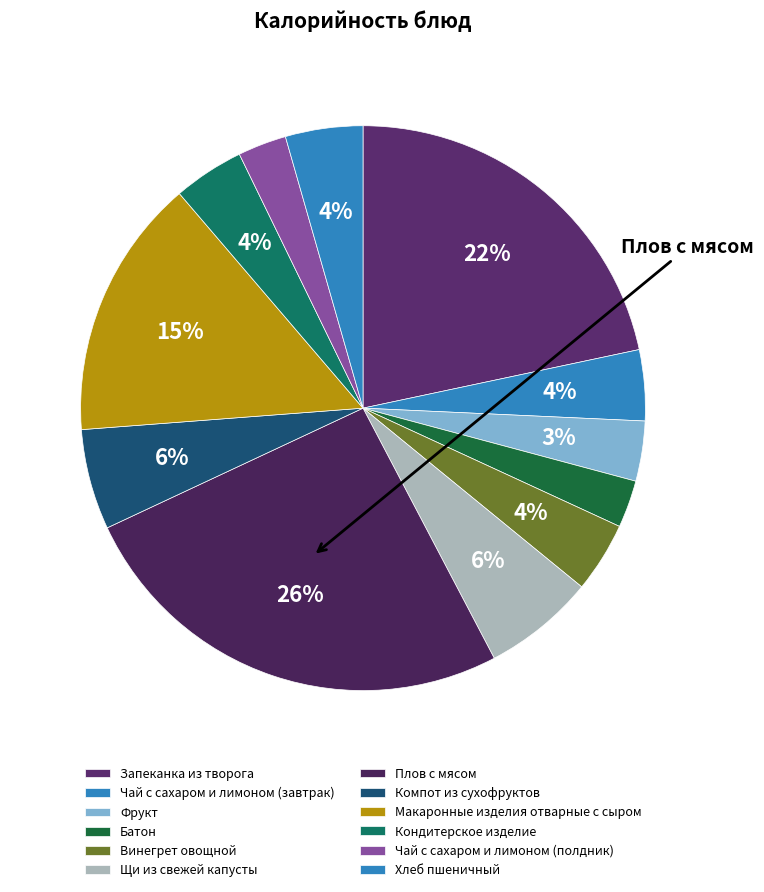

Which slice is the largest?

Плов с мясом